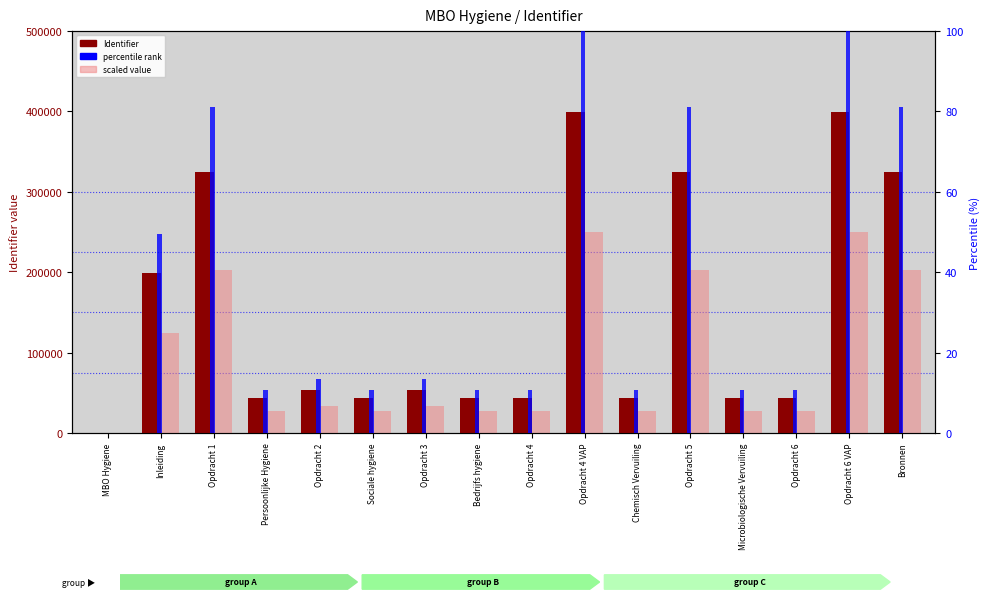

What is the label of the 7th bar from the right?

Opdracht 4 VAP